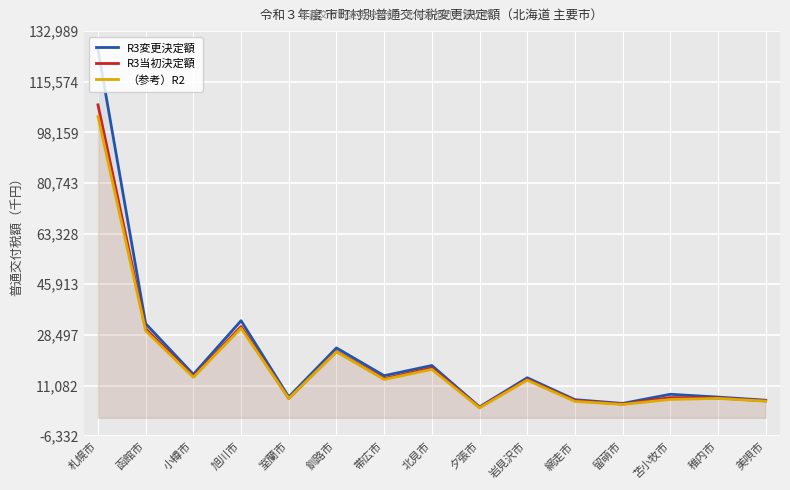

Count the number of categories in the chart.

15